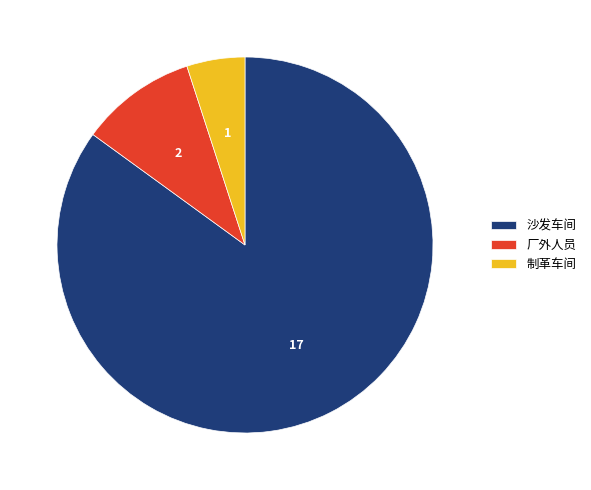

Between 制革车间 and 厂外人员, which is larger?

厂外人员